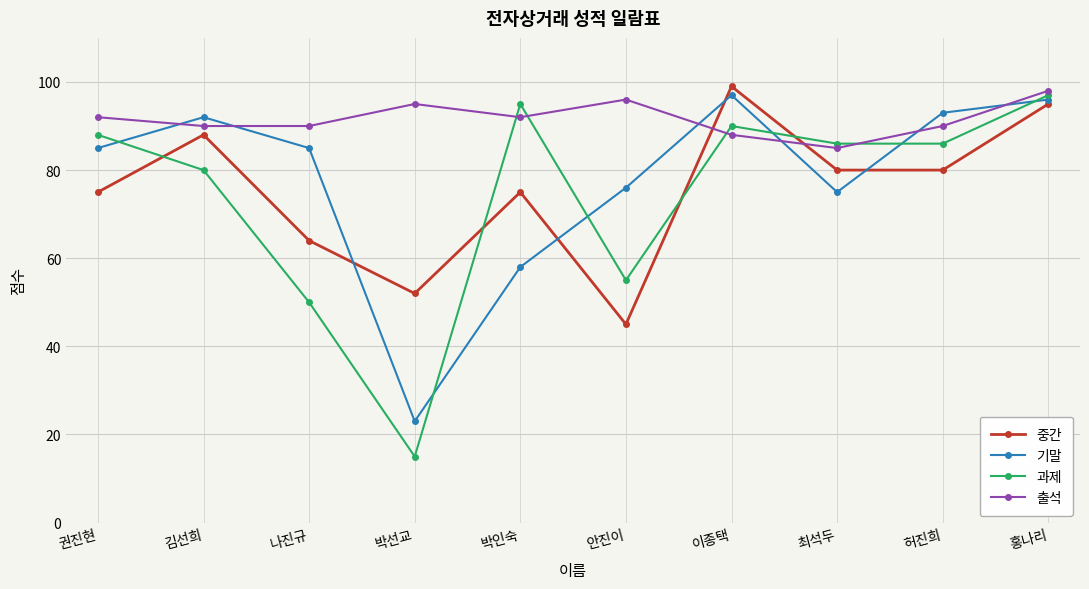

Rank the series at 안진이 from lowest to highest value.

중간, 과제, 기말, 출석